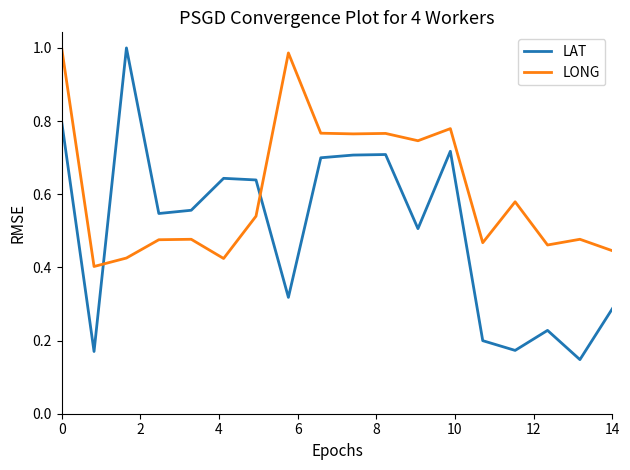

How many intersections are there between LAT and LONG?

2